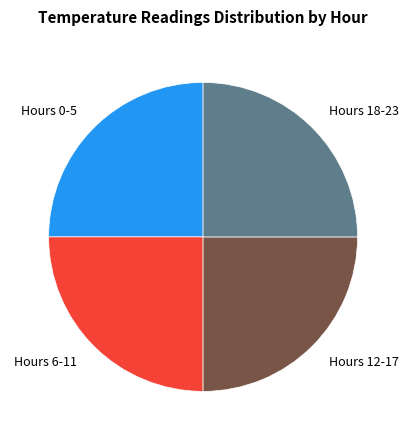

Is there a majority slice in this chart?

No